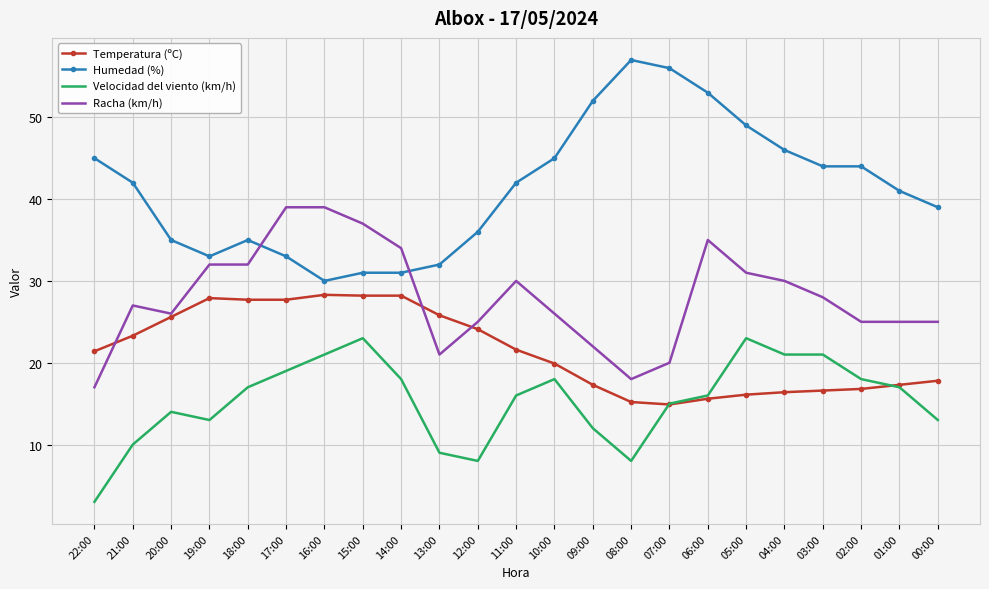

True or false: Humedad (%) and Temperatura (ºC) cross at least once.

False